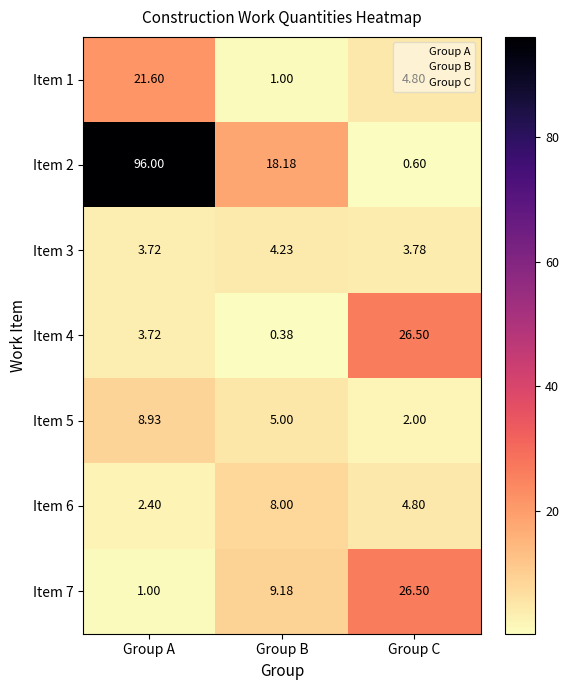

At which category is the sum across all series the highest?

Group A